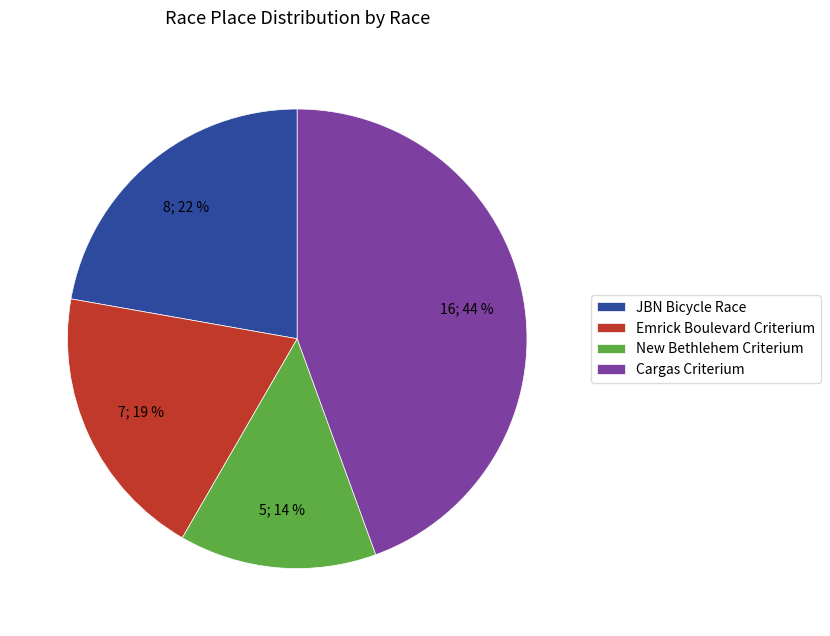

To the nearest percent, what is the difference between the New Bethlehem Criterium and JBN Bicycle Race slice percentages?

8%